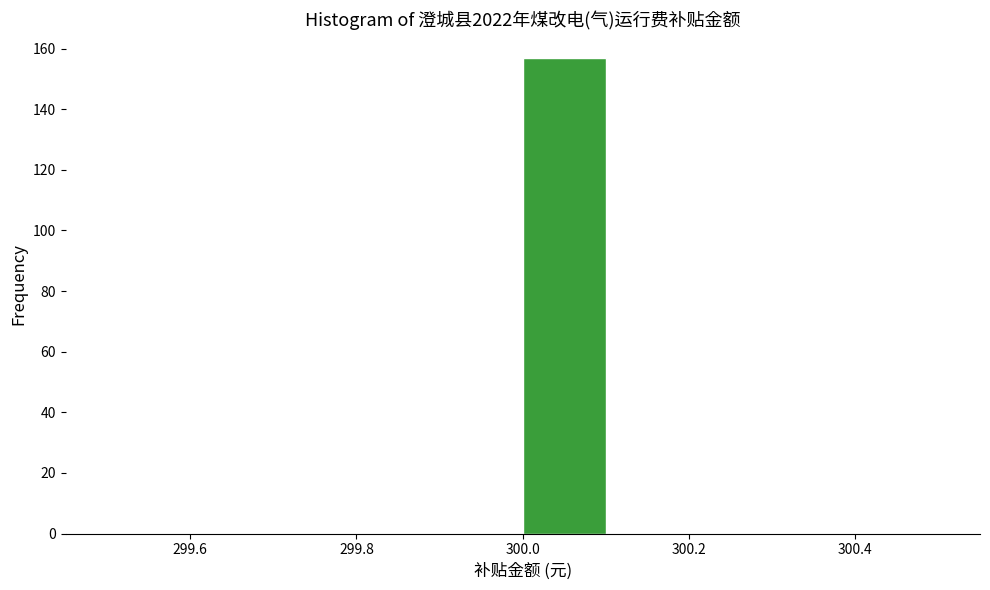

Over which range of the x-axis is the bar tallest?

300.0 to 300.1